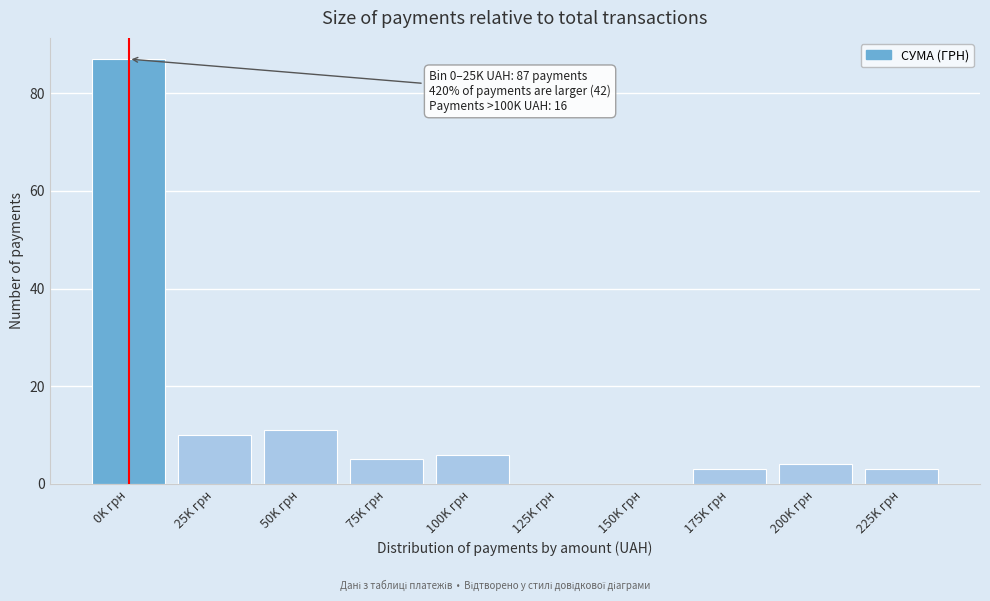

Reading right to left, what are all the values shown in this chart?

225K грн=3	200K грн=4	175K грн=3	150K грн=0	125K грн=0	100K грн=6	75K грн=5	50K грн=11	25K грн=10	0K грн=87